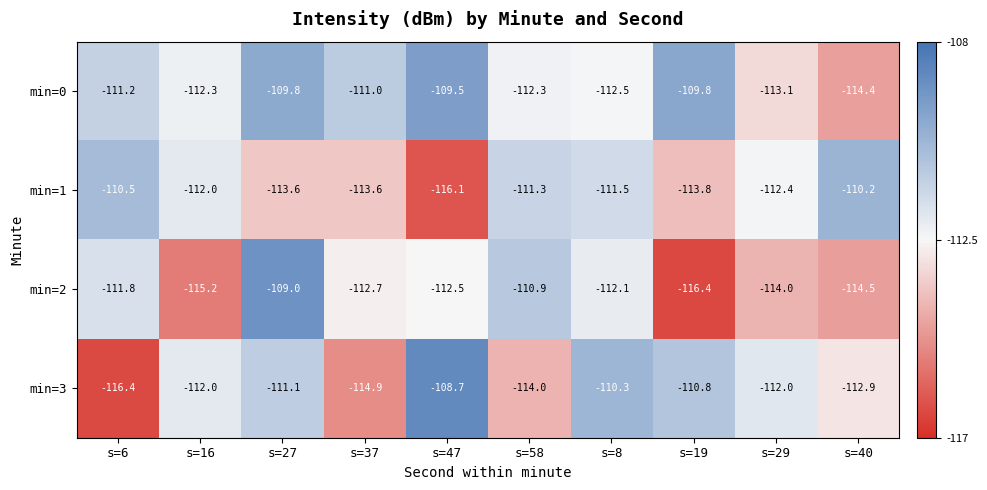

Which category has the highest value across all series?

s=47